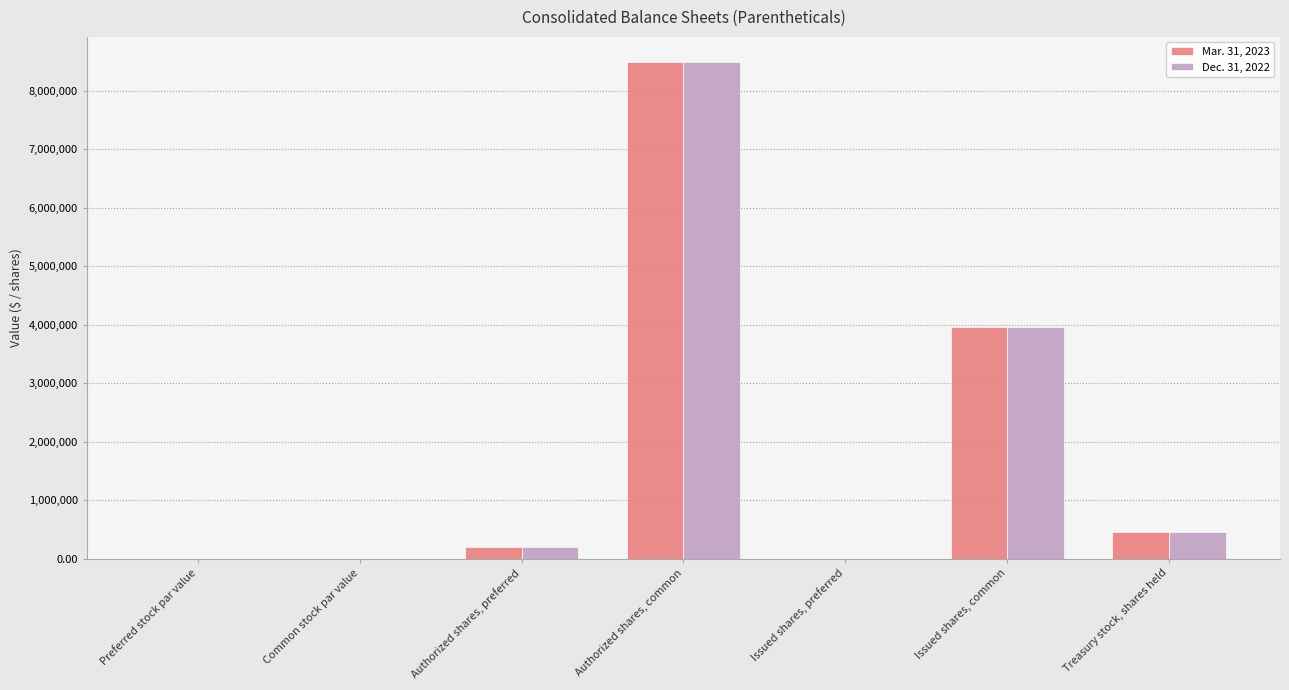

What are all the series names shown in the legend?

Mar. 31, 2023, Dec. 31, 2022